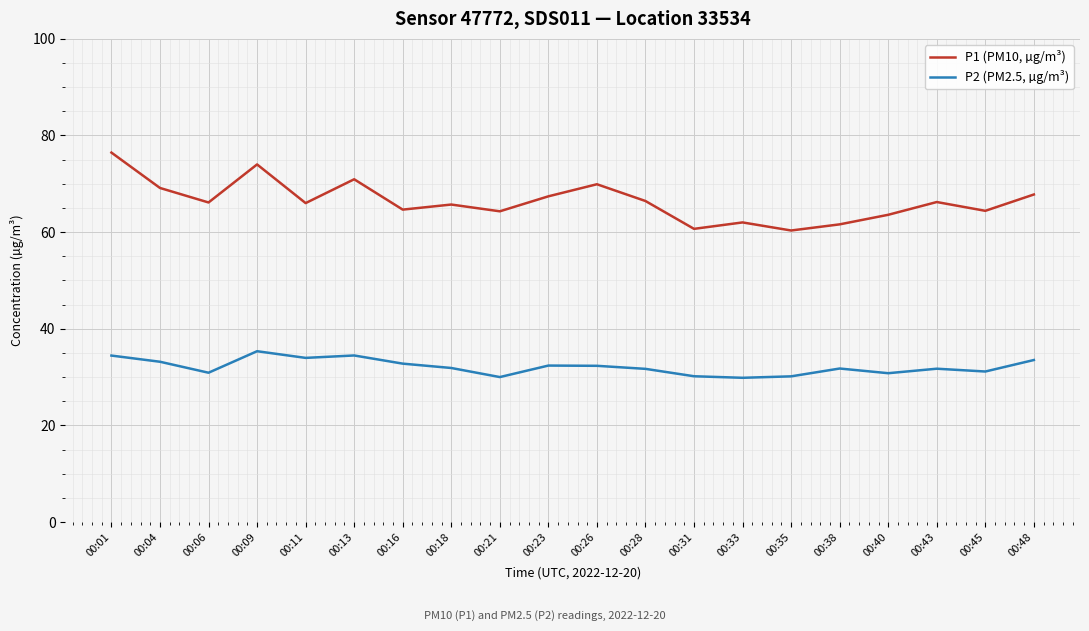

What is the sum of all P2 (PM2.5, µg/m³) values?

642.5